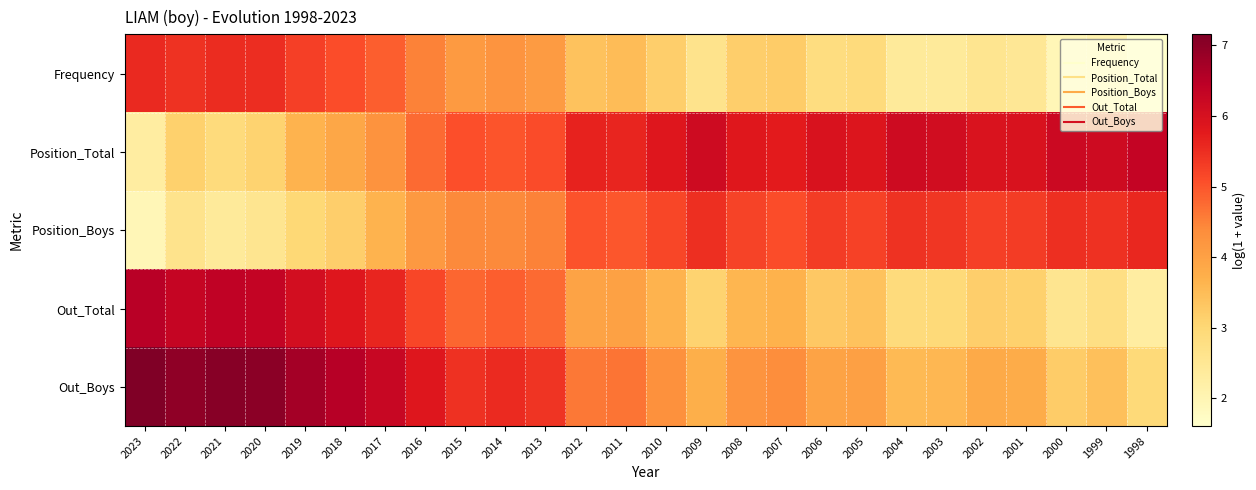

What is the spread (max minus min) of values at 2020?

4.5